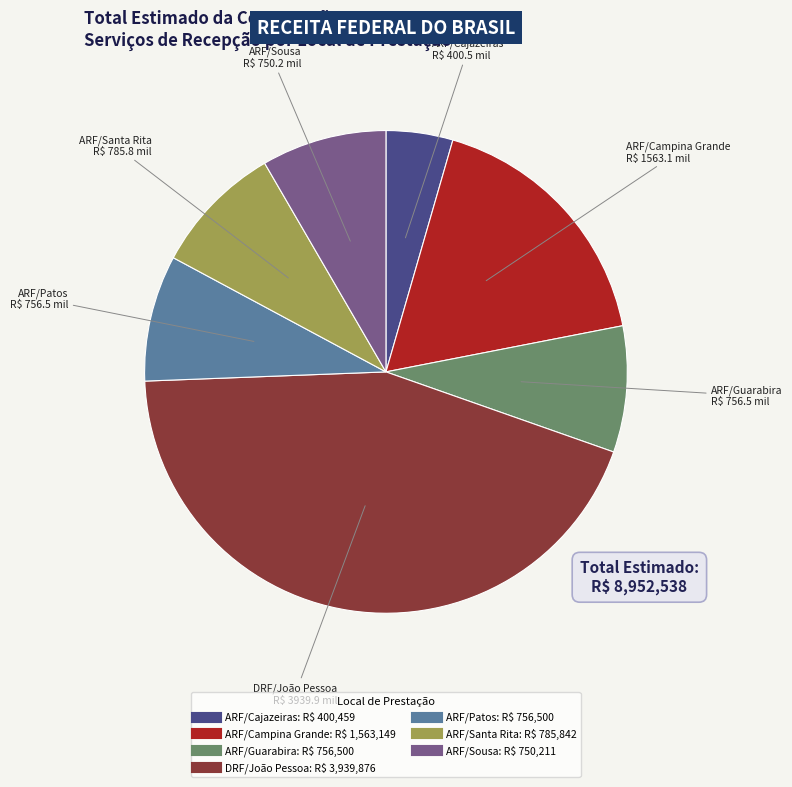

Combined, do ARF/Guarabira and DRF/João Pessoa account for over 50%?

Yes